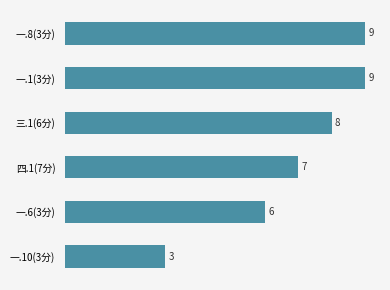

What is the ratio of the value at 一.6(3分) to the value at 一.8(3分)?

0.7